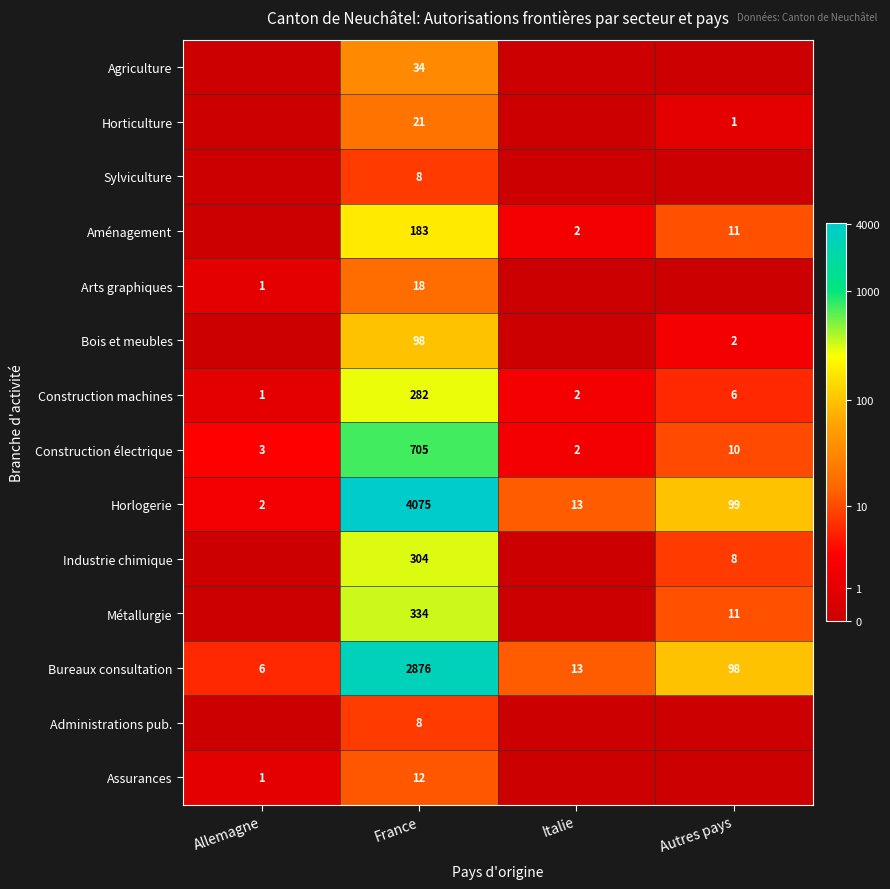

How many values in the Construction électrique series are below 10?

2